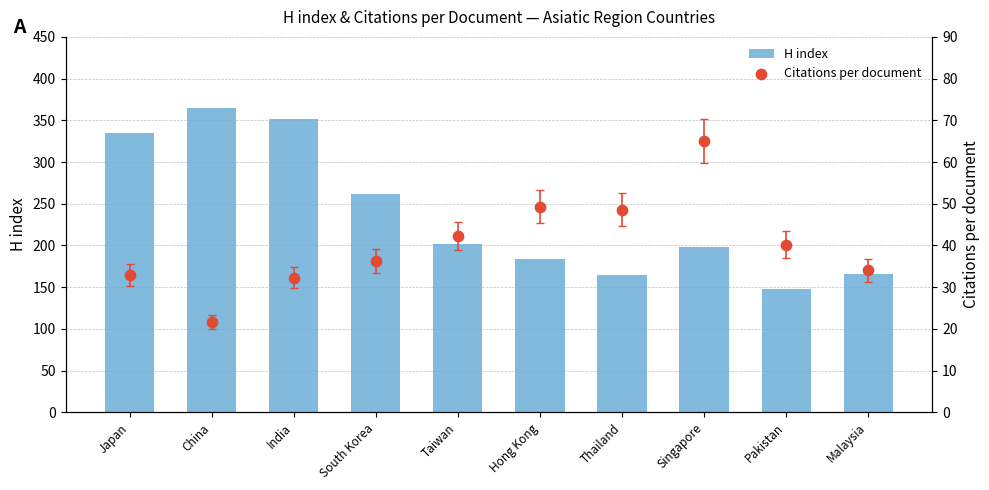

Is the value of H index at Malaysia greater than the value of Citations per document at Malaysia?

Yes